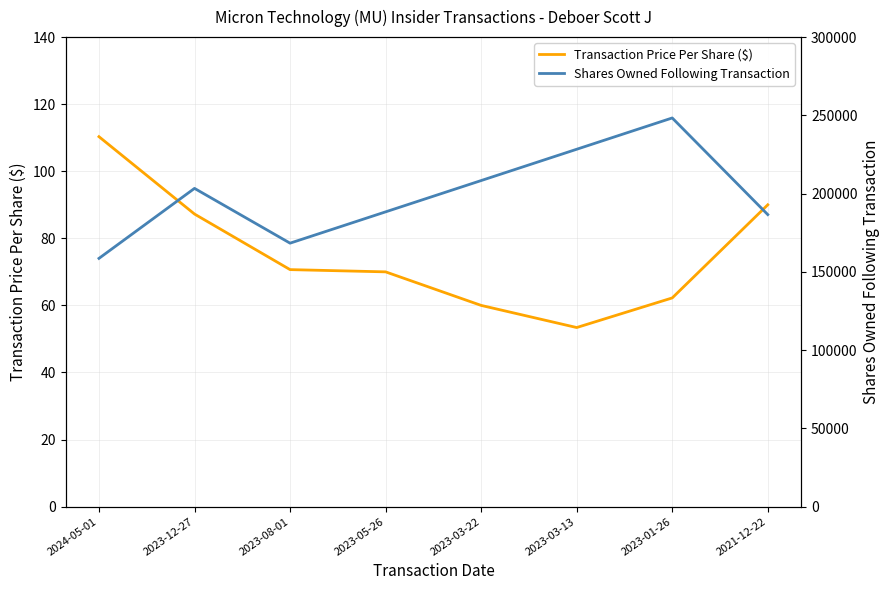

What are all the series names shown in the legend?

Transaction Price Per Share ($), Shares Owned Following Transaction